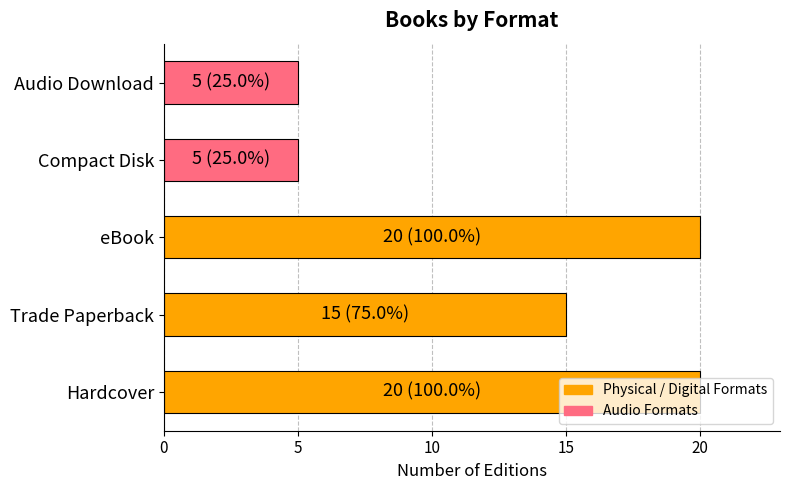

Between Trade Paperback and Hardcover, which is larger?

Hardcover